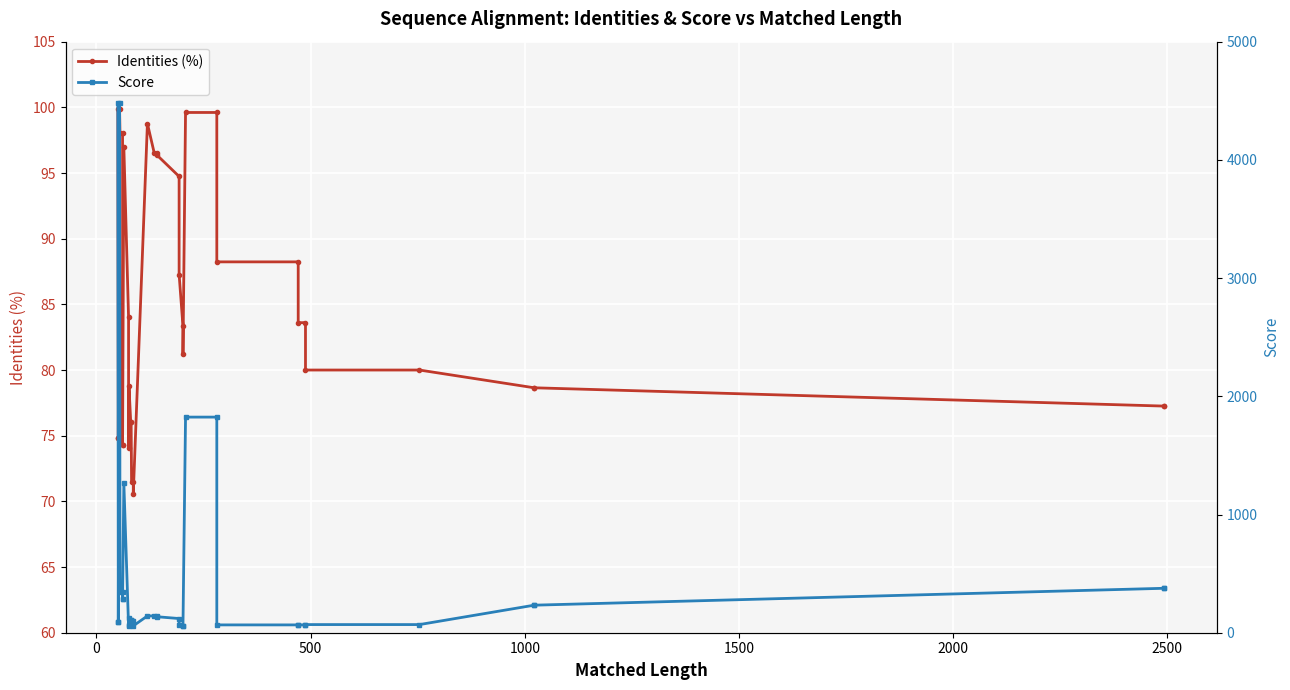

What is the sum of all Score values?

18505.8